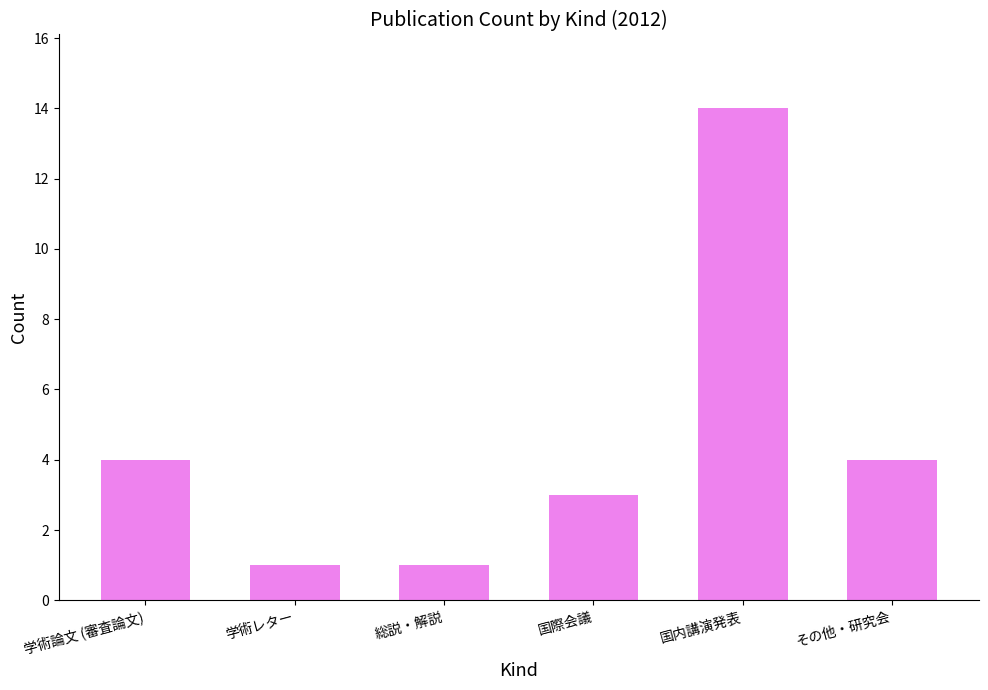

How many data points does each series have?

6